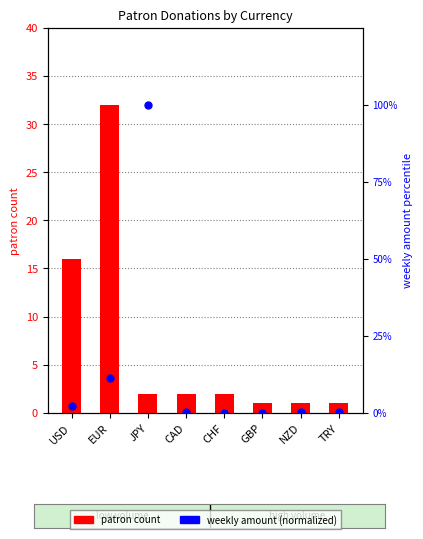

What are all the series names shown in the legend?

patron count, weekly amount (normalized)